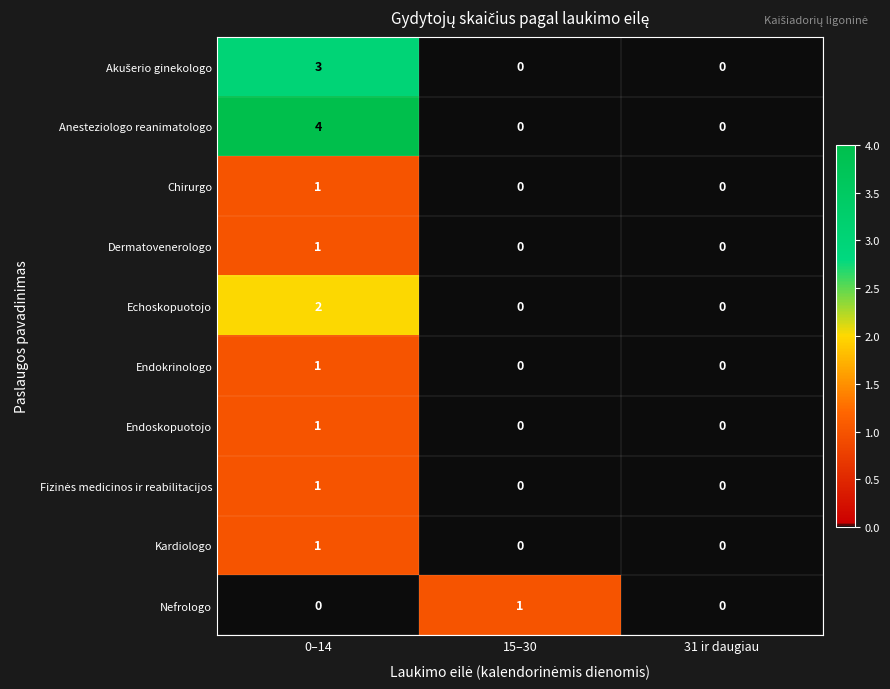

Which category has the highest value across all series?

0–14